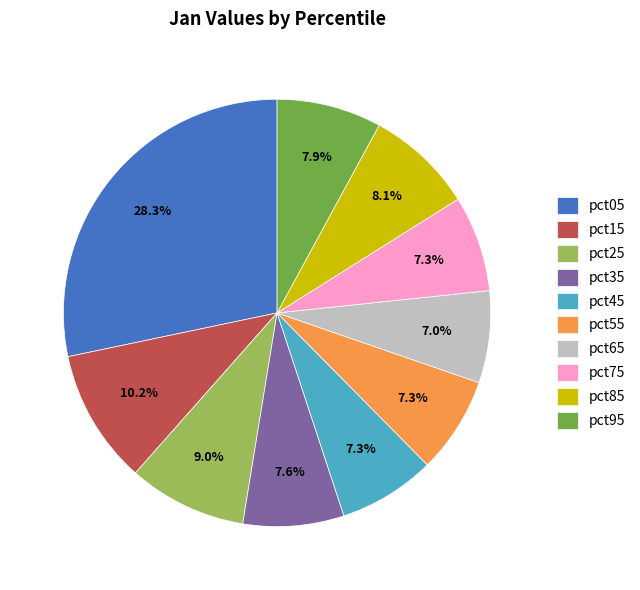

What percentage is the pct95 slice, to the nearest percent?

8%